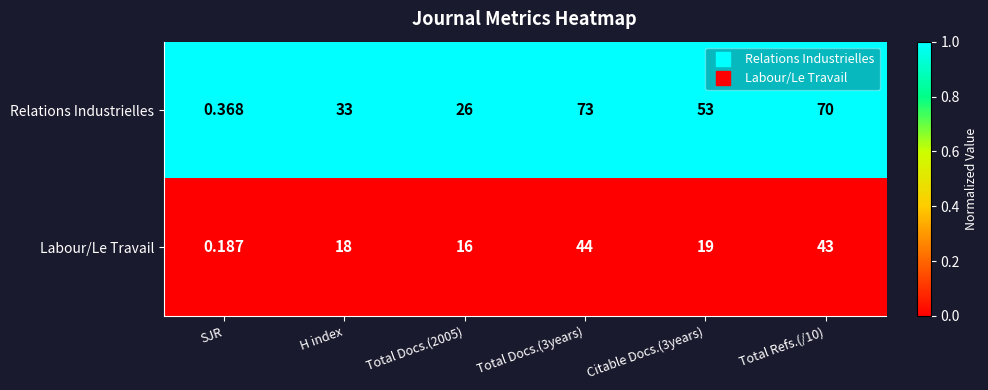

List the series in order of their overall mean, highest first.

Relations Industrielles, Labour/Le Travail